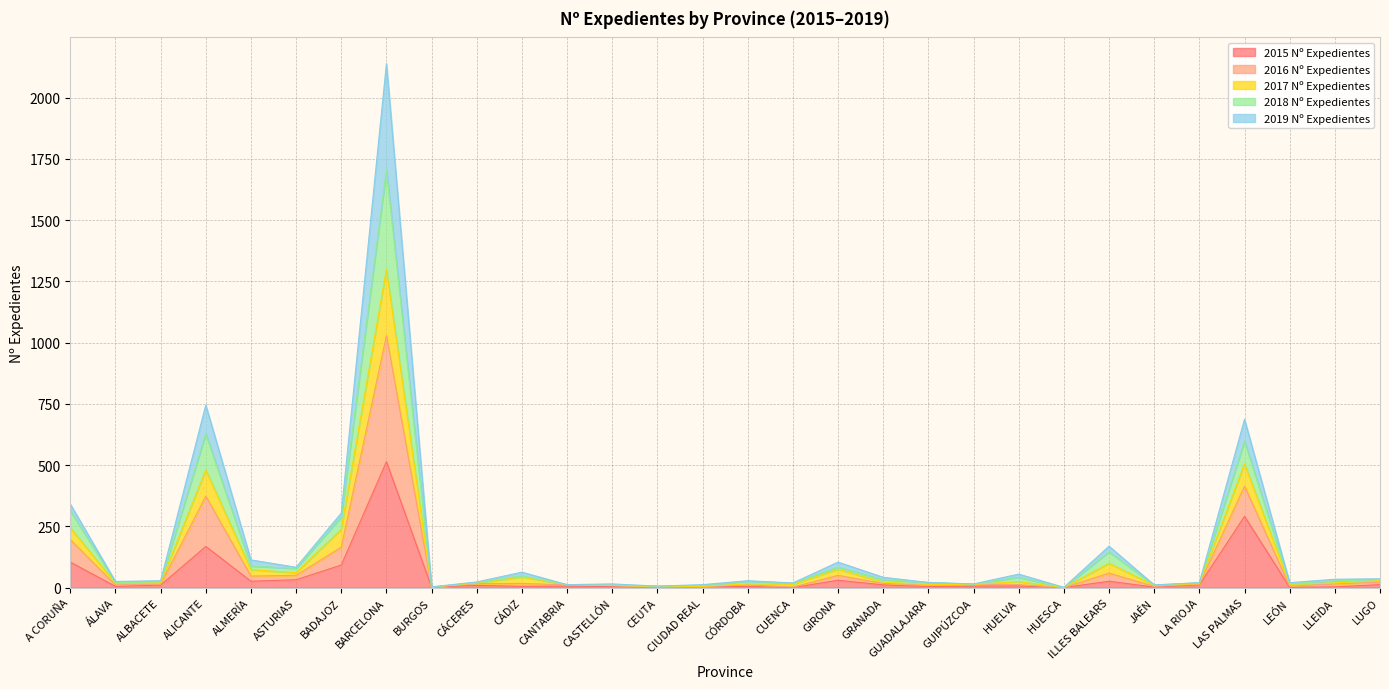

Which series has the largest range (max minus min)?

2016 Nº Expedientes